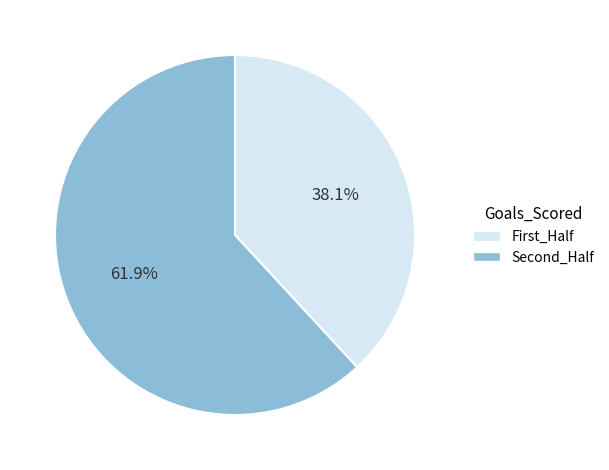

Is there any slice that represents more than half of the pie?

Yes